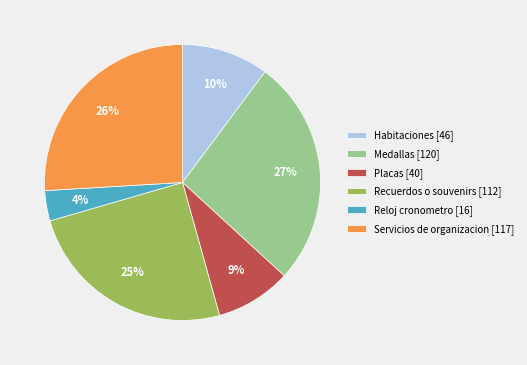

How many segments does this pie chart have?

6